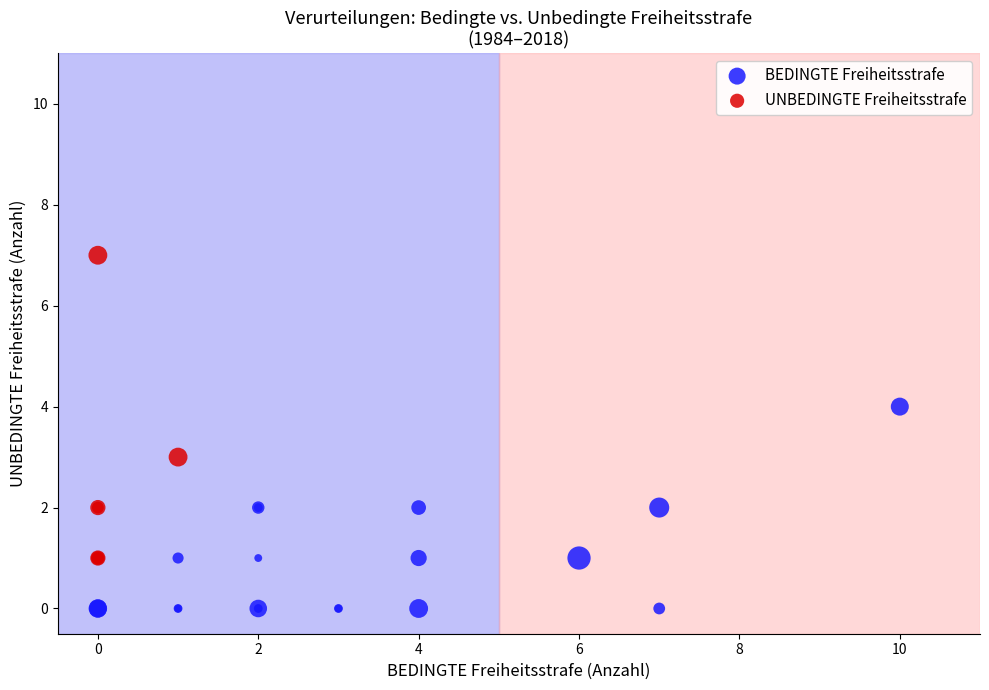

Which series has the widest spread of Y values?

UNBEDINGTE Freiheitsstrafe